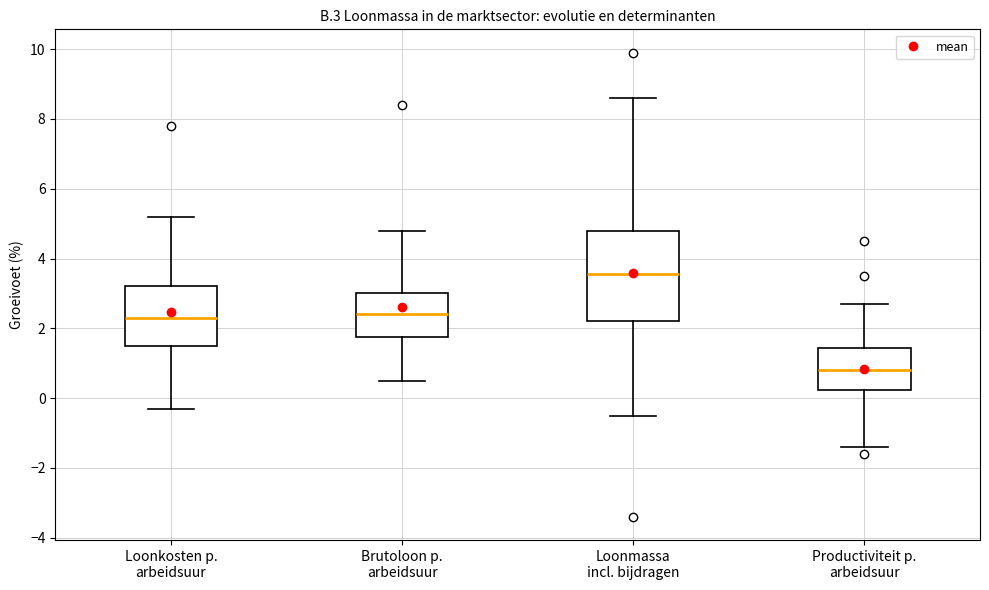

Which box's median line is the lowest?

Productiviteit p. arbeidsuur